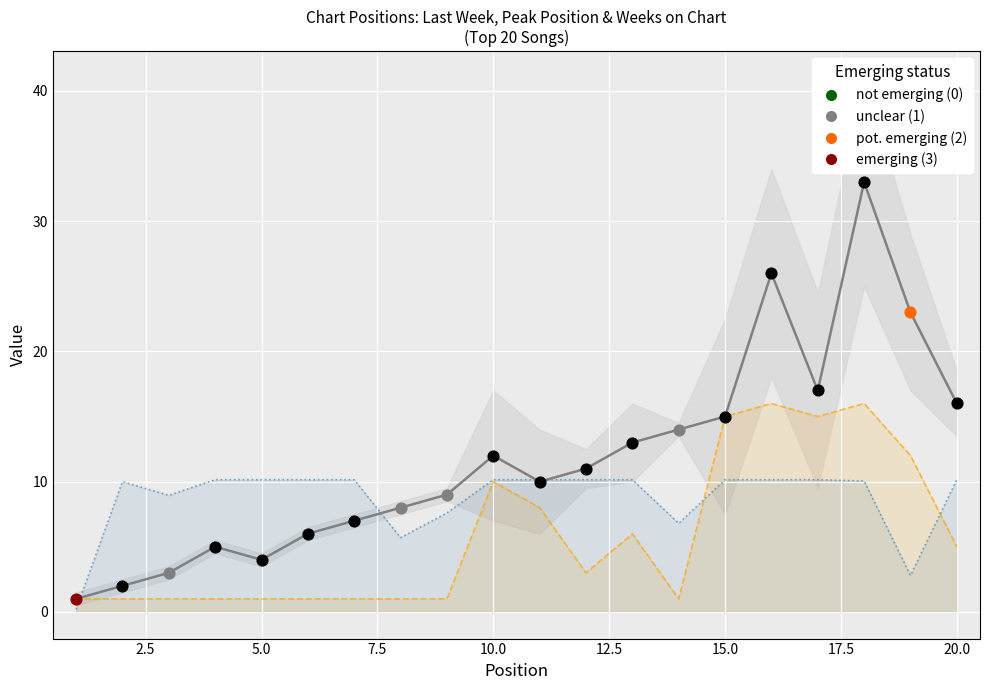

Which series reaches the minimum Y coordinate?

Weeks on Chart / 20